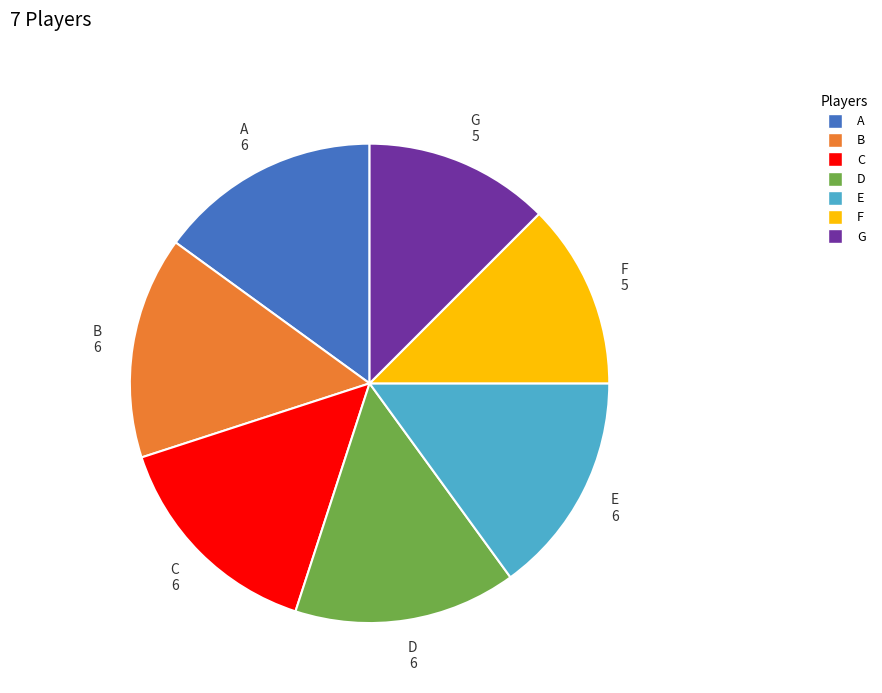

Count the number of slices in the pie.

7